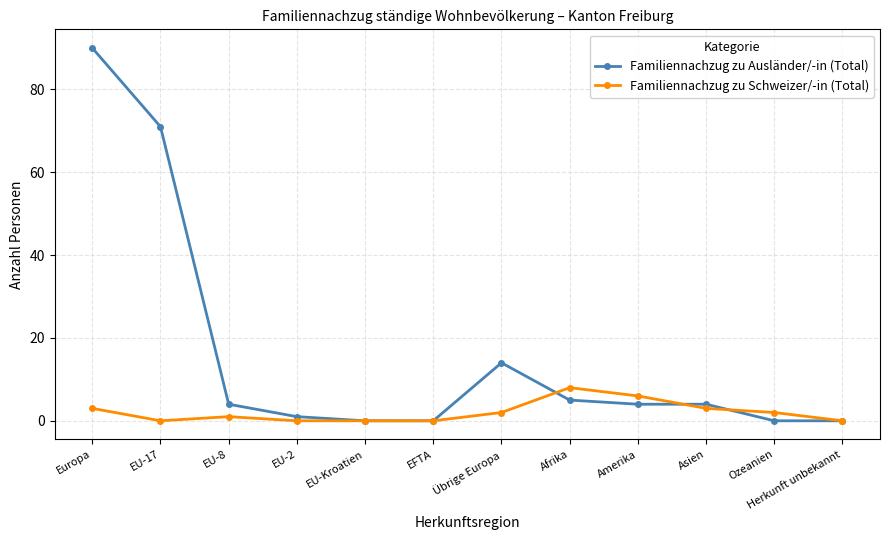

Does the chart display data point markers on the line(s)?

Yes